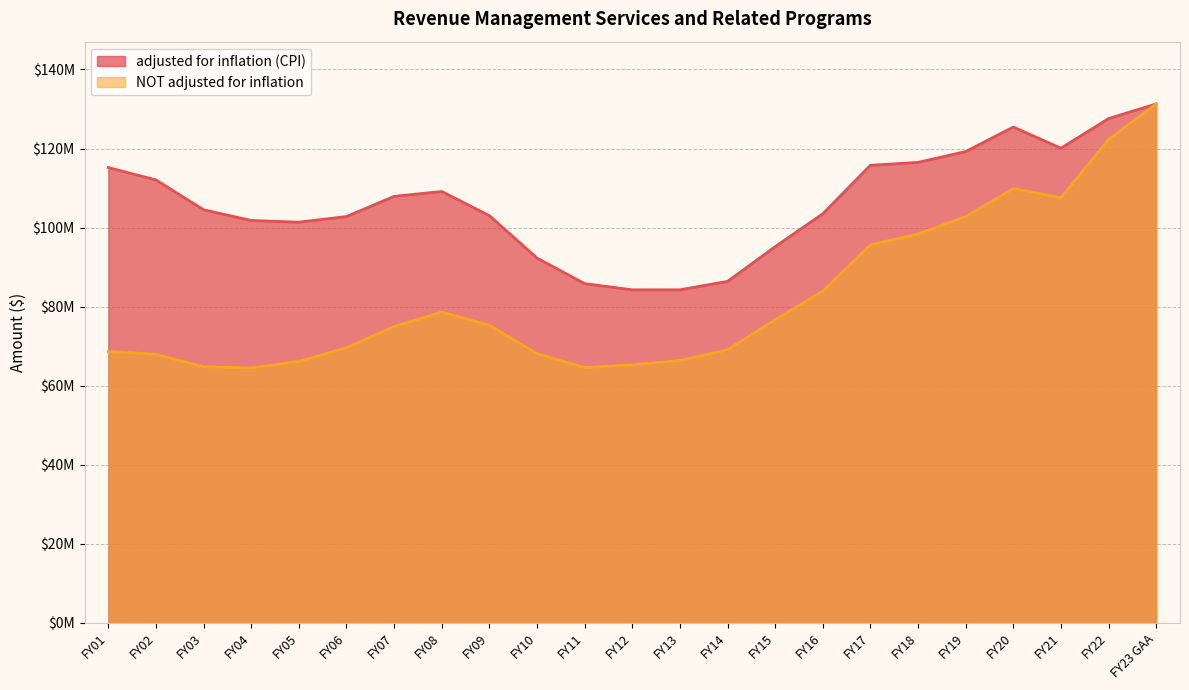

Reading right to left, transcribe all the data shown in this chart.

adjusted for inflation (CPI): FY01=115187793	FY02=112045929	FY03=104502405	FY04=101796310	FY05=101362551	FY06=102784562	FY07=107894003	FY08=109123643	FY09=103012783	FY10=92279886	FY11=85815967	FY12=84248771	FY13=84250279	FY14=86382072	FY15=95160488	FY16=103479367	FY17=115748125	FY18=116489918	FY19=119220838	FY20=125437660	FY21=120077050	FY22=127571383	FY23 GAA=131275656
NOT adjusted for inflation: FY01=68642875	FY02=67952913	FY03=64774176	FY04=64488643	FY05=66143185	FY06=69604798	FY07=74963750	FY08=78630738	FY09=75267006	FY10=68088577	FY11=64575277	FY12=65257819	FY13=66358866	FY14=69096589	FY15=76663045	FY16=83918786	FY17=95614734	FY18=98384611	FY19=102778558	FY20=109847086	FY21=107559681	FY22=122281233	FY23 GAA=131275656